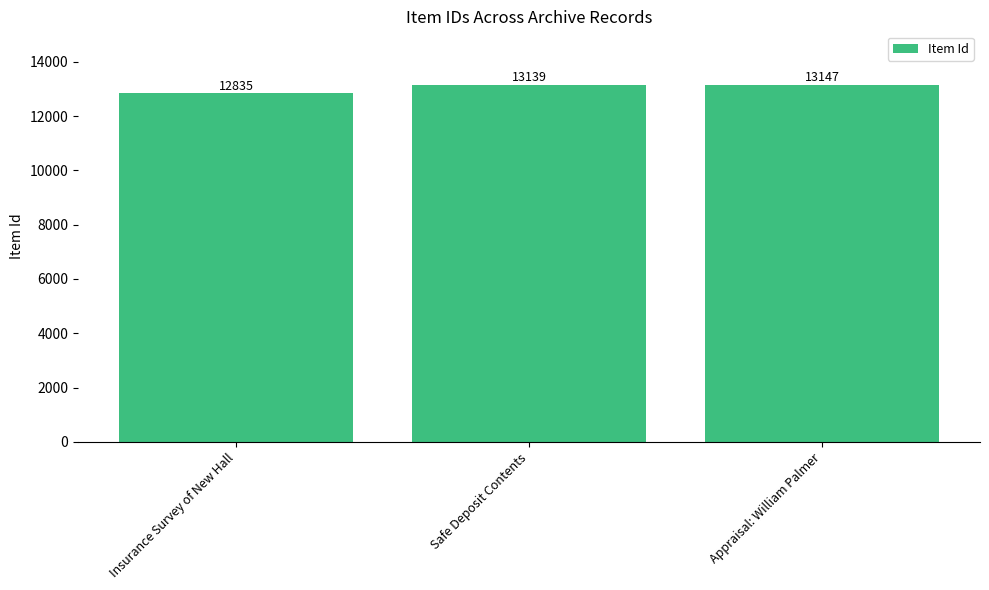

How many categories are shown in the chart?

3